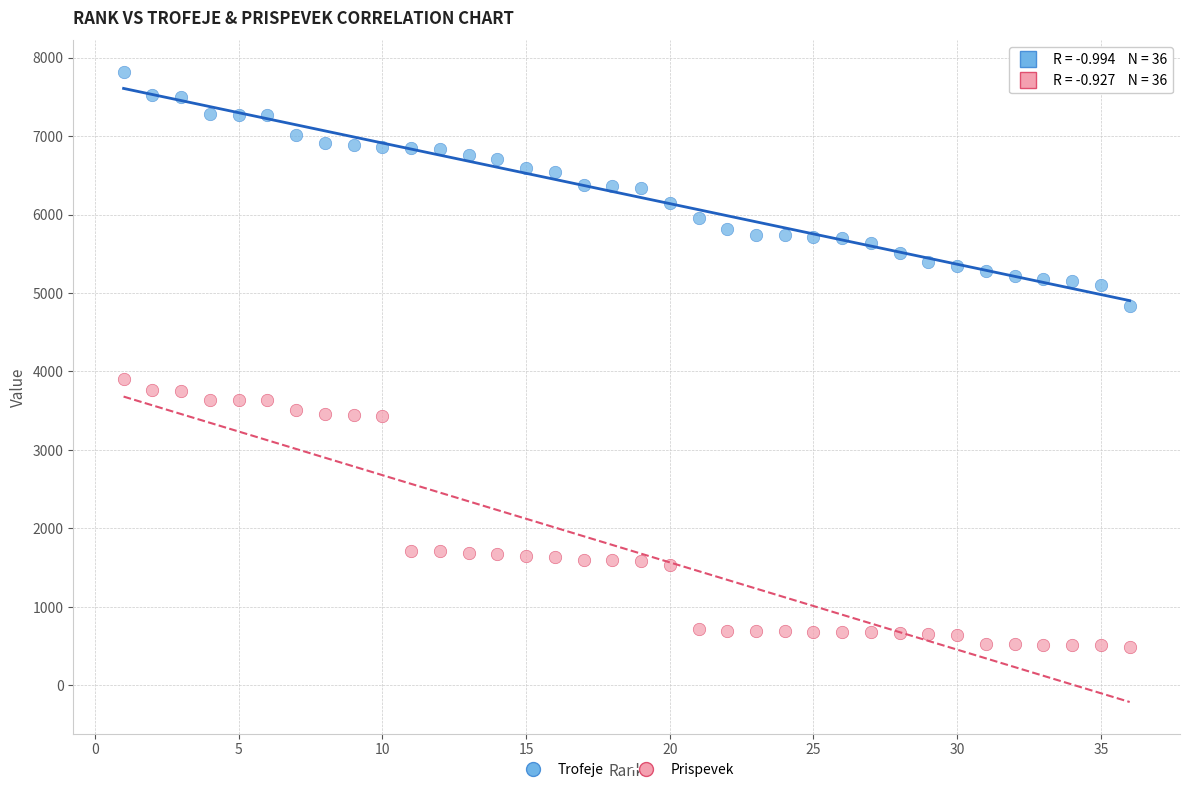

Across all series, what Y value is closest to 4150?

3908